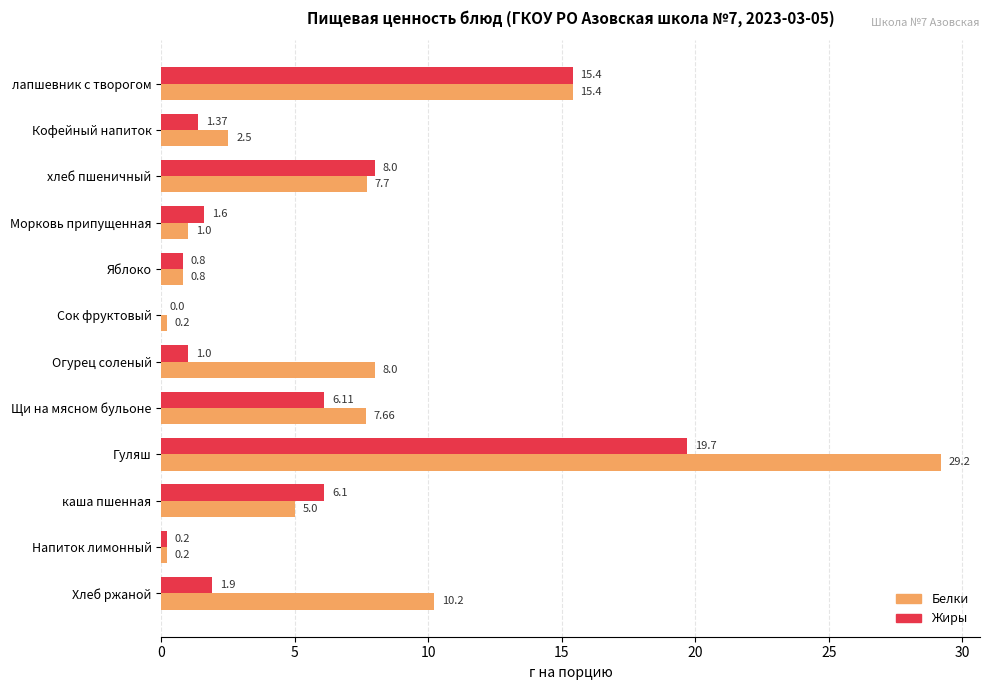

At which category is the sum across all series the highest?

Гуляш